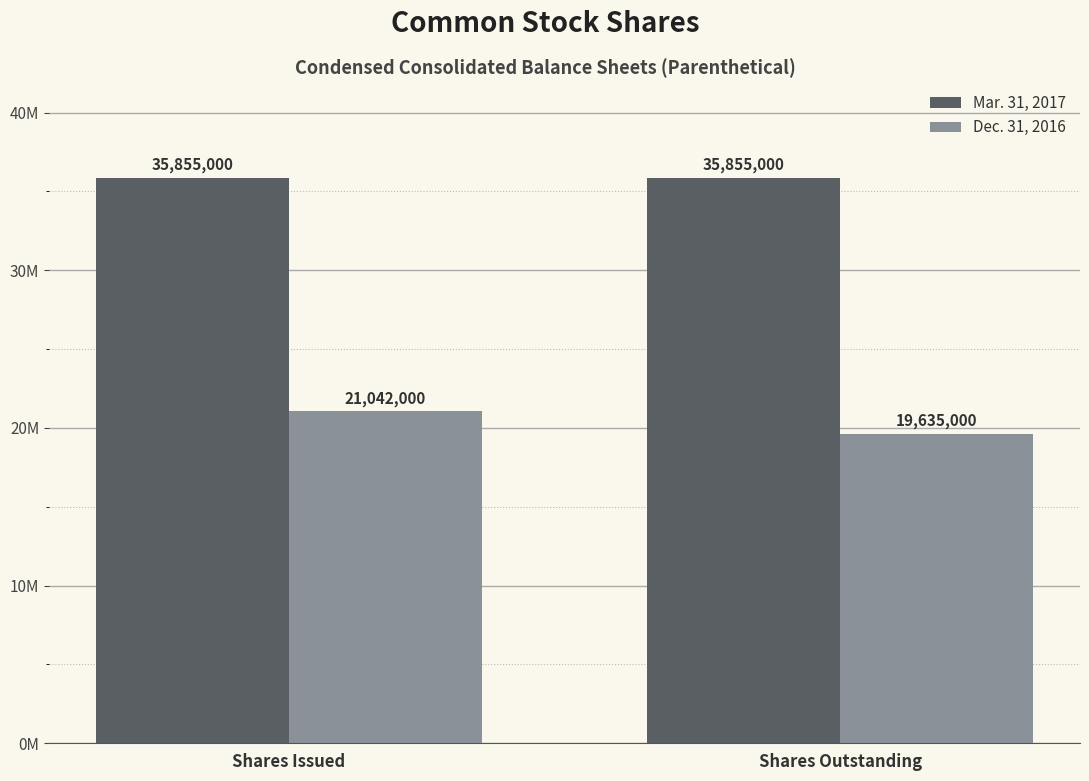

What is the smallest value displayed?

19635000